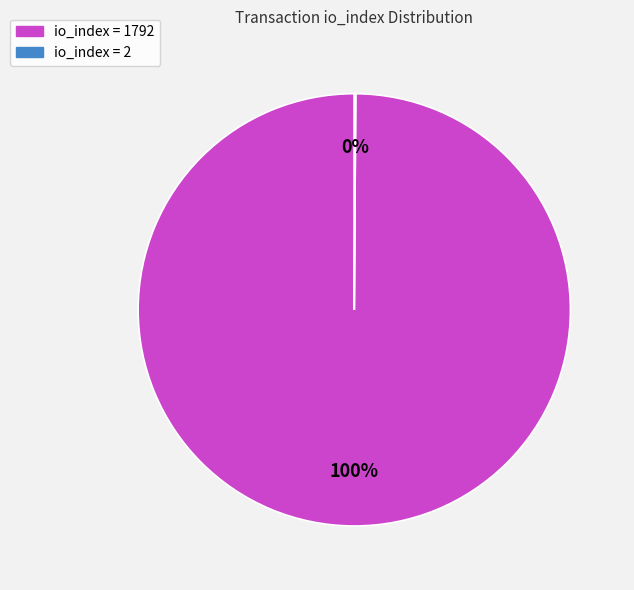

Is there a majority slice in this chart?

Yes